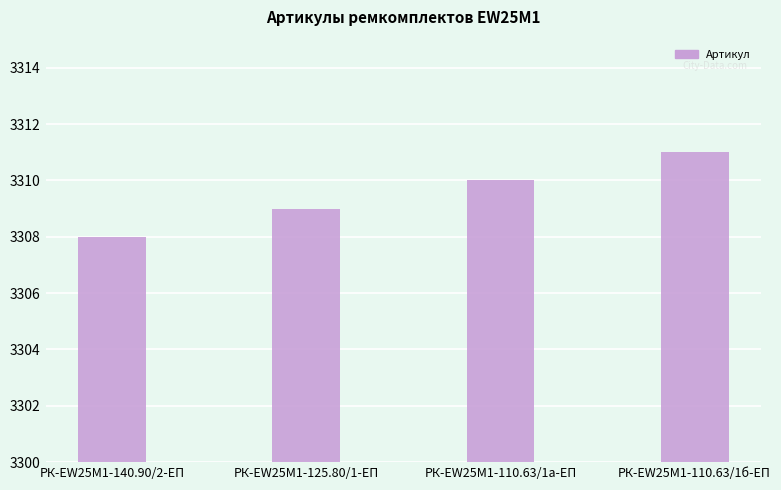

What position from the left is РК-EW25M1-140.90/2-ЕП?

1